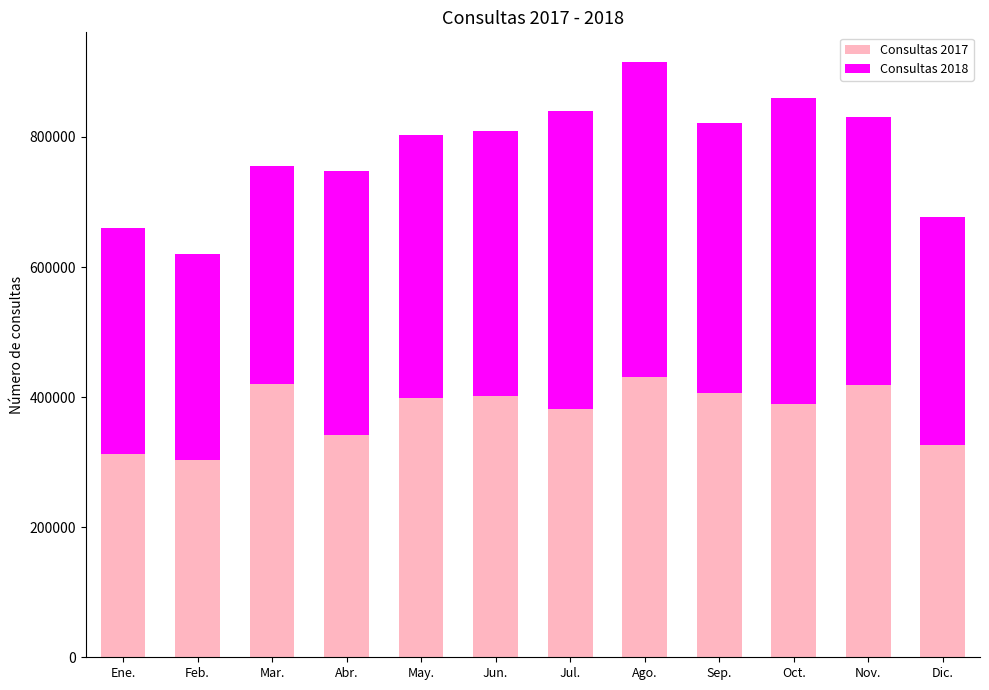

True or false: Consultas 2017 has a value of 389697 at Oct..

True